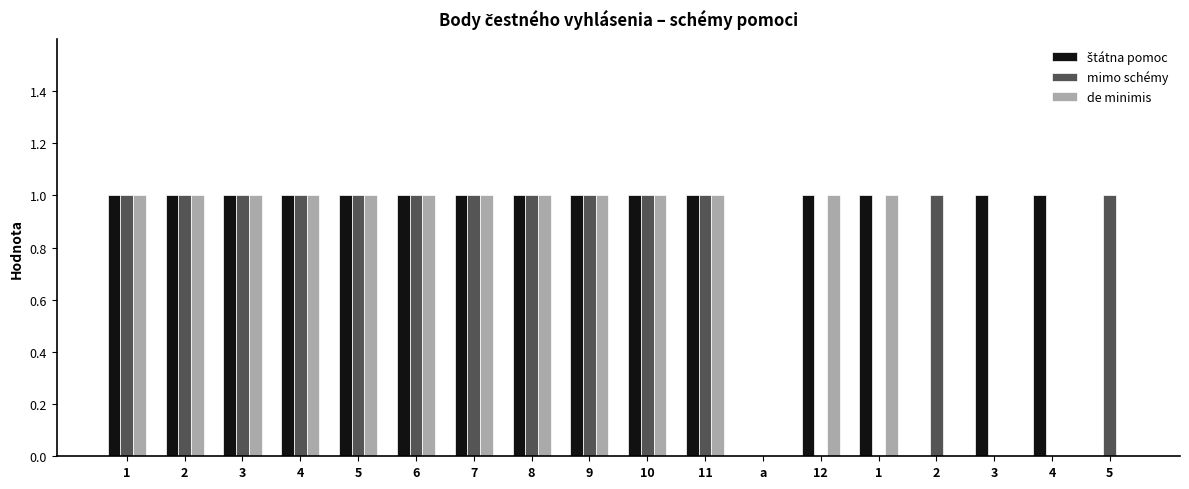

Count the number of data series in this chart.

3